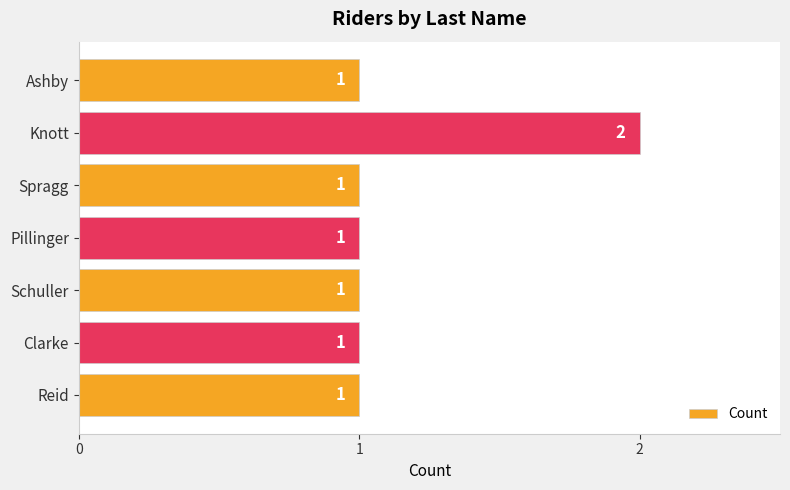

Reading bottom to top, list all the values displayed in this chart.

Reid=1	Clarke=1	Schuller=1	Pillinger=1	Spragg=1	Knott=2	Ashby=1